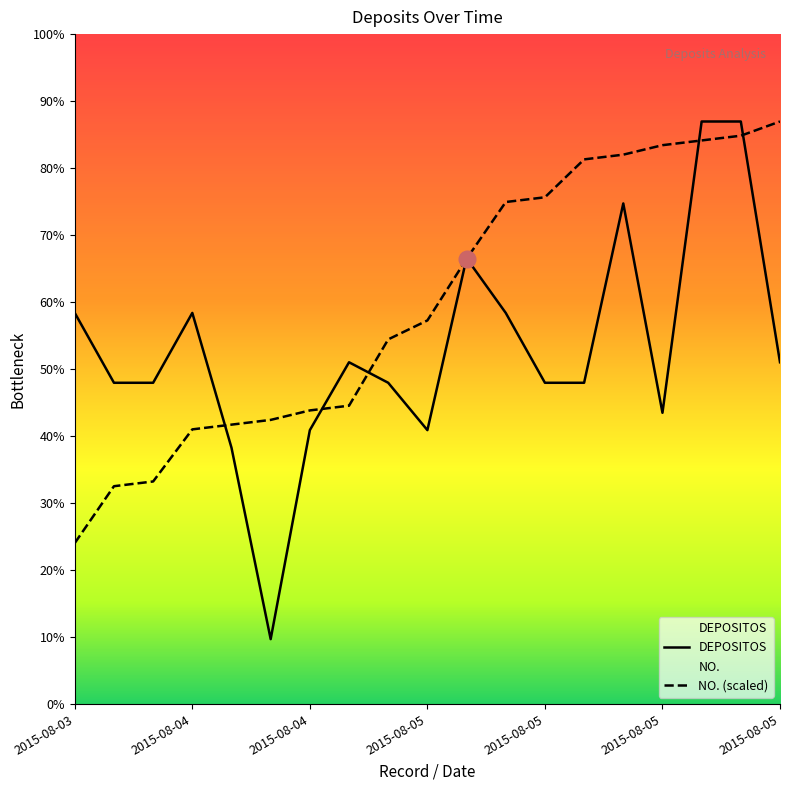

Does the chart display data point markers on the line(s)?

No